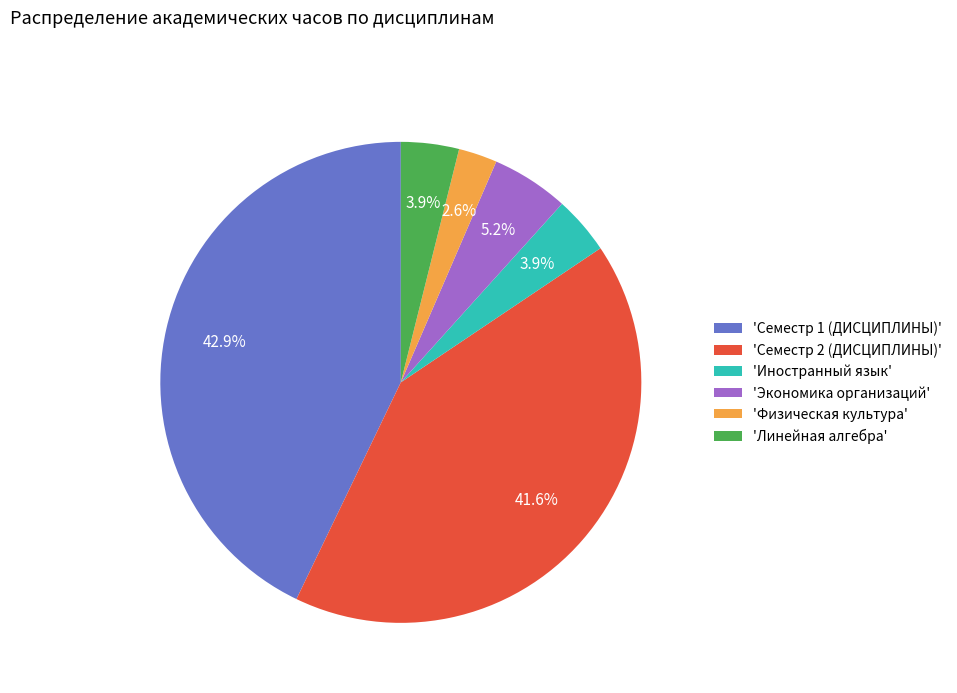

Is there a majority slice in this chart?

No